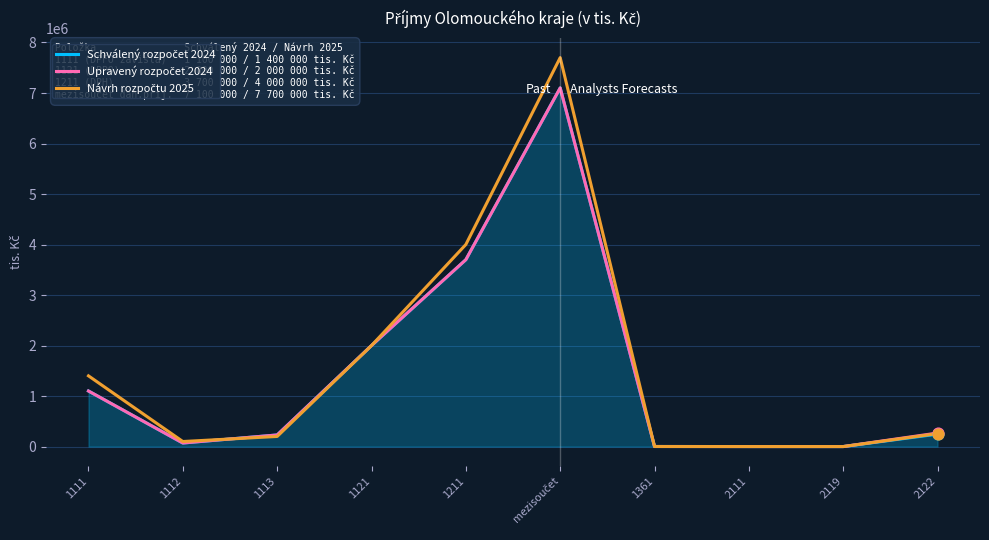

What is the maximum value shown in the chart?

7700000